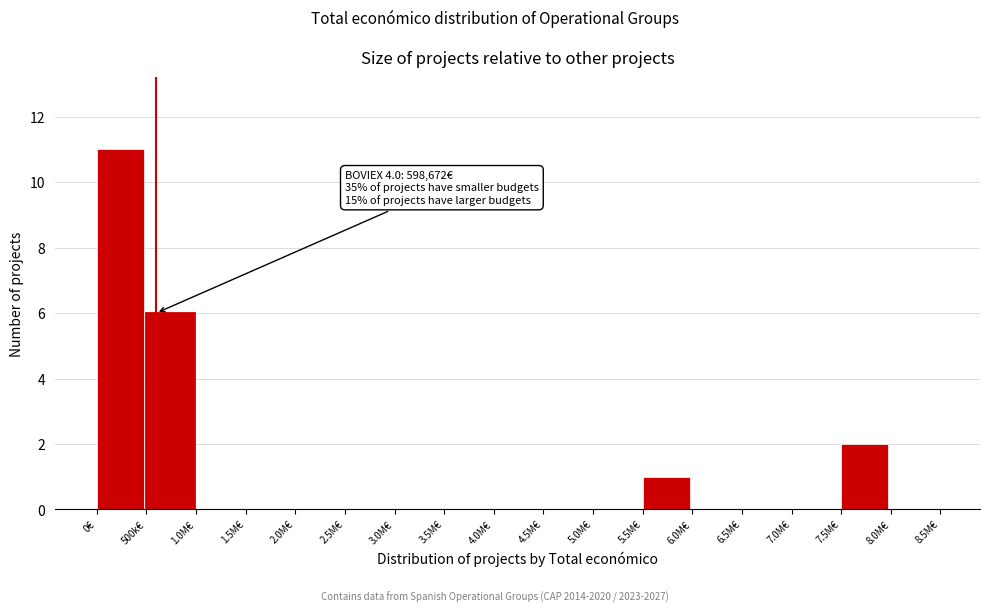

Reading left to right, list all the values displayed in this chart.

0€=11	500k€=6	1.0M€=0	1.5M€=0	2.0M€=0	2.5M€=0	3.0M€=0	3.5M€=0	4.0M€=0	4.5M€=0	5.0M€=0	5.5M€=1	6.0M€=0	6.5M€=0	7.0M€=0	7.5M€=2	8.0M€=0